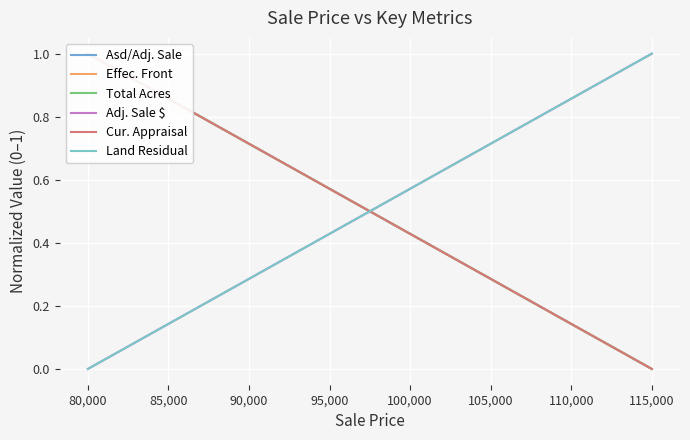

Which series has the widest spread of values?

Asd/Adj. Sale